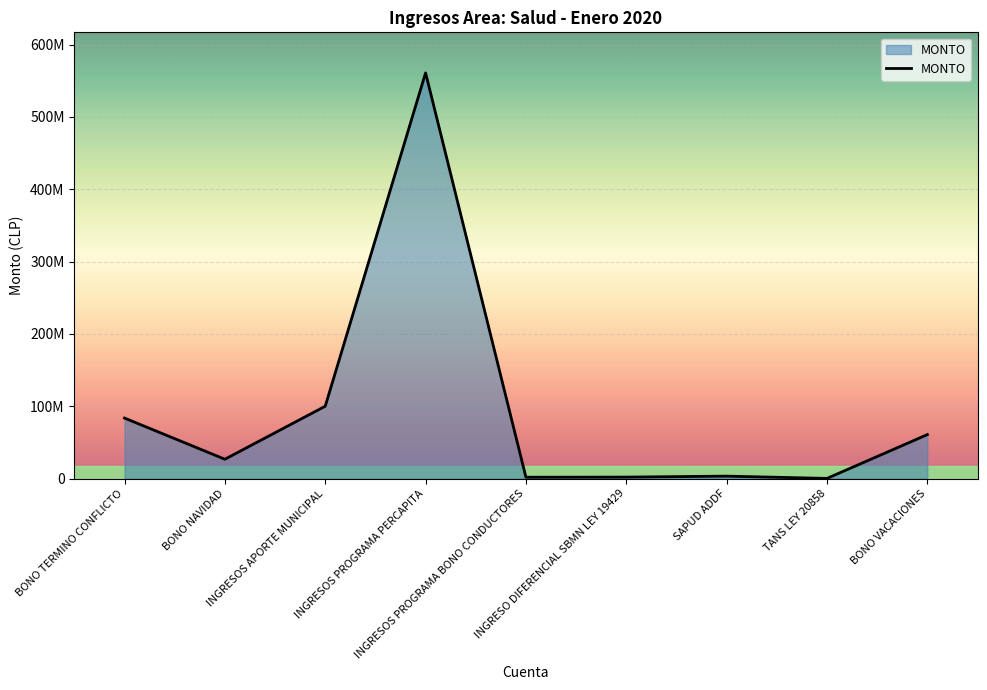

Where does the data first go above 26667079?

BONO TERMINO CONFLICTO